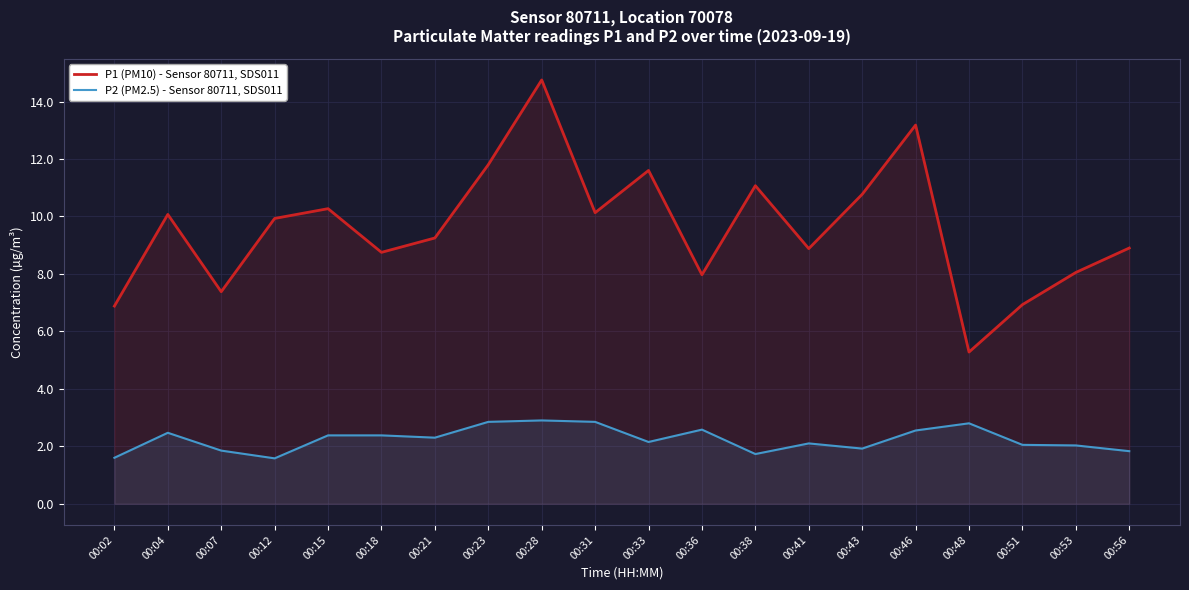

Rank the categories by P1 (PM10) - Sensor 80711, SDS011 value from lowest to highest.

00:48, 00:02, 00:51, 00:07, 00:36, 00:53, 00:18, 00:41, 00:56, 00:21, 00:12, 00:04, 00:31, 00:15, 00:43, 00:38, 00:33, 00:23, 00:46, 00:28